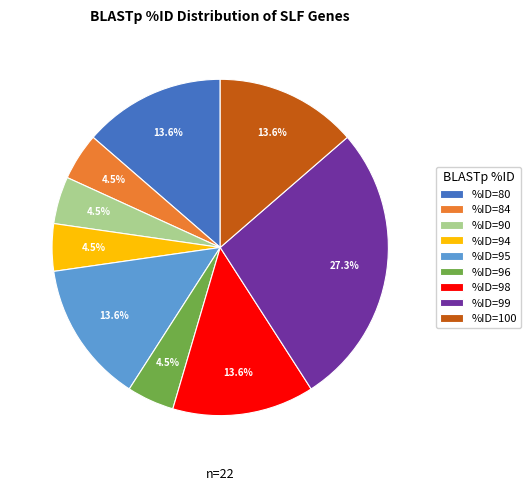

How many segments does this pie chart have?

9